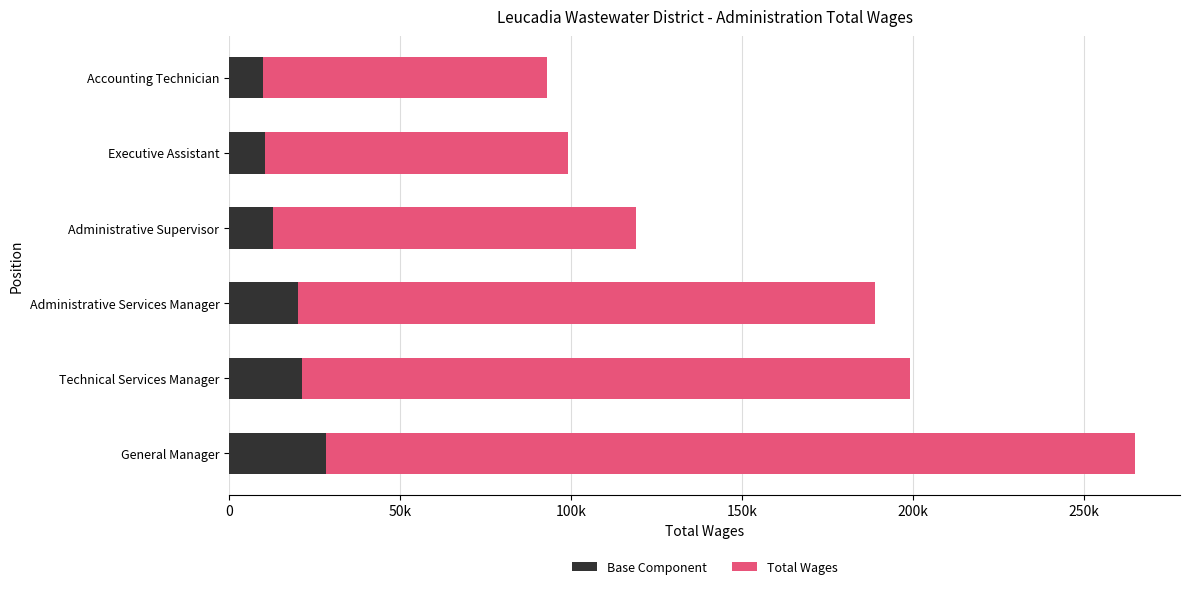

List the series in order of their peak value, lowest first.

Base Component, Total Wages